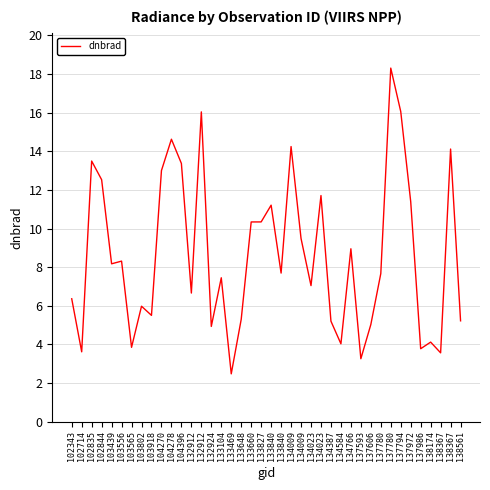

Is this an area chart (filled region under the line)?

No